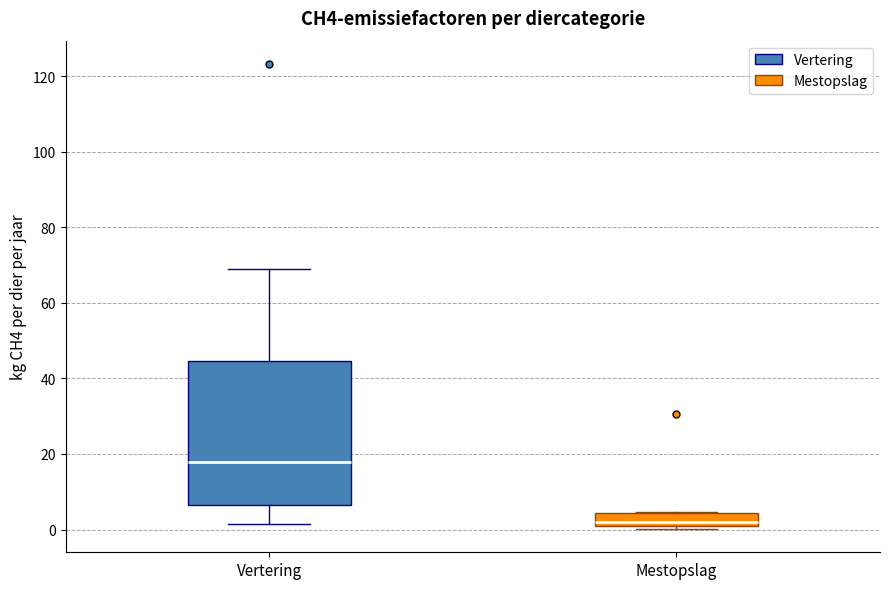

Reading left to right, transcribe this box plot: for each box, give where its median line is, the range the box spans, and where its two whiskers end, as read against the y-axis. The values are not printed on the chart, so give them approximately, as read against the axis.

Vertering: median 18, box 6 to 44, whiskers 2 to 68
Mestopslag: median 2, box 0 to 4, whiskers 0 (just below the box's lower edge) to 4